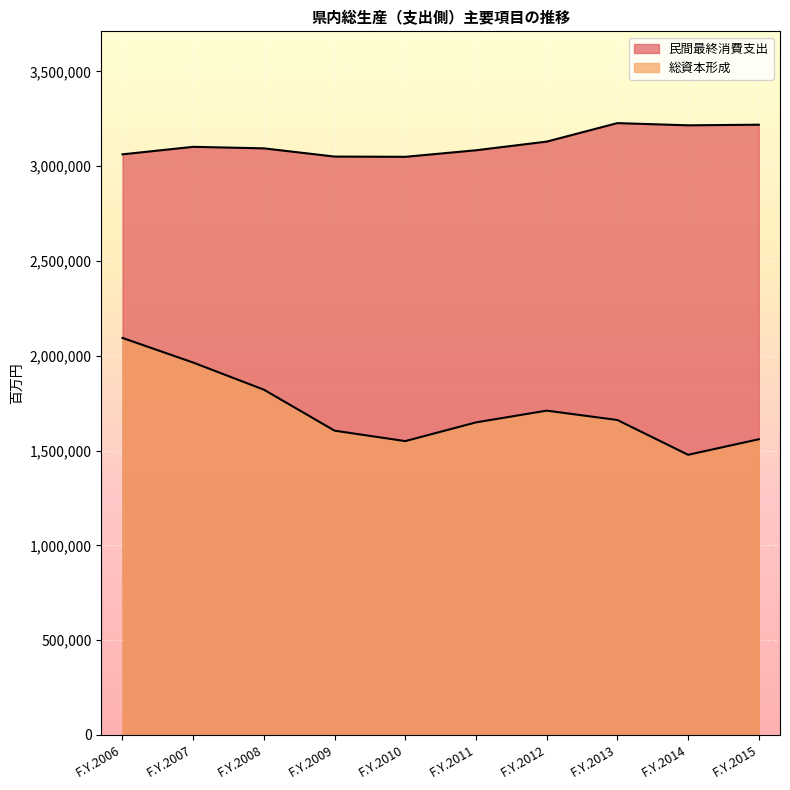

At which label does 総資本形成 reach its peak?

F.Y.2006